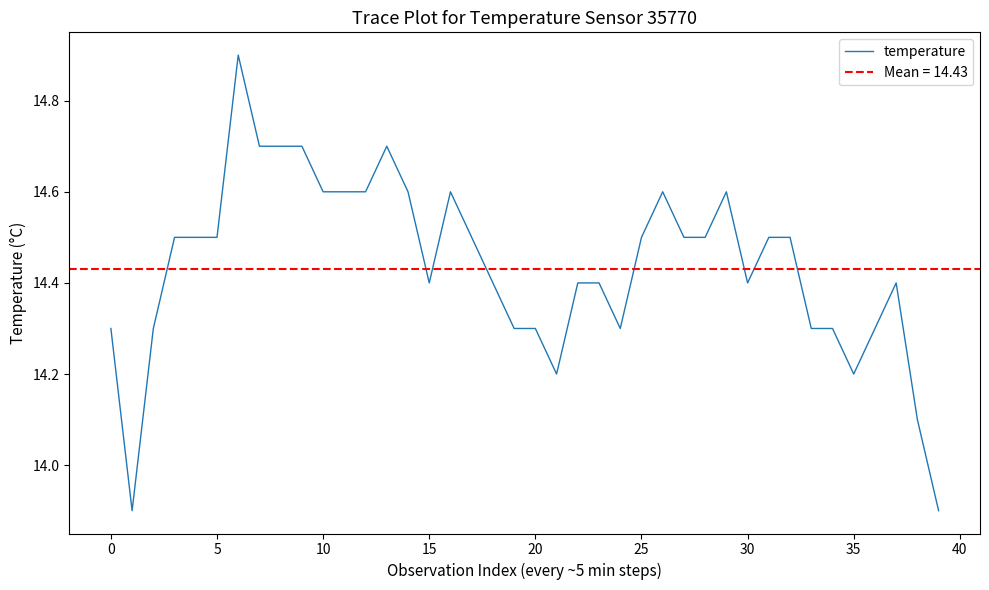

What is the lowest value of the temperature series?

13.9